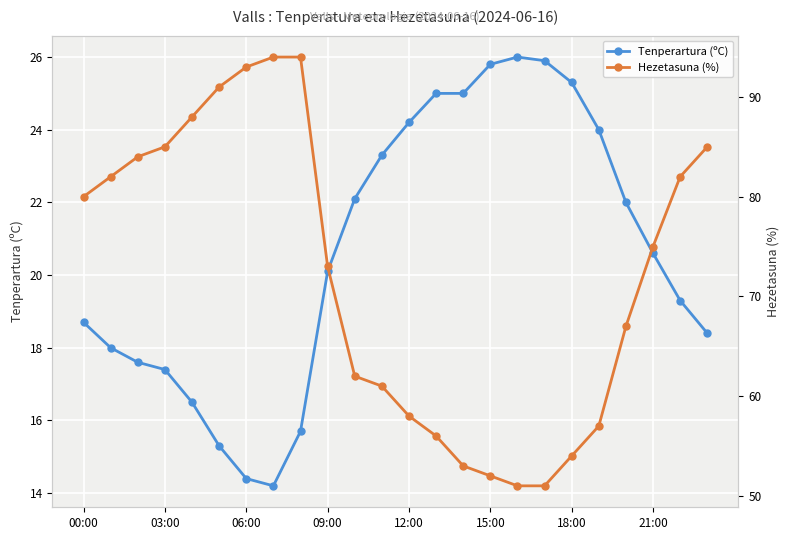

Is it true that Tenperartura (ºC) equals 3.7 at 06:00?

False